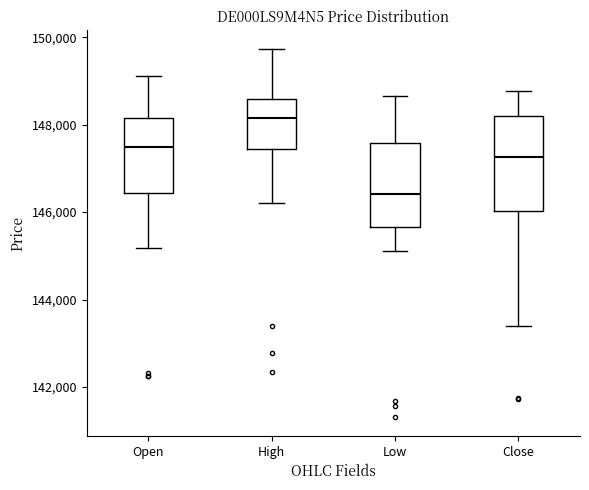

Where does the median line of the box for Low sit on the y-axis? The values are not printed on the chart, so give them approximately, as read against the axis.

146400